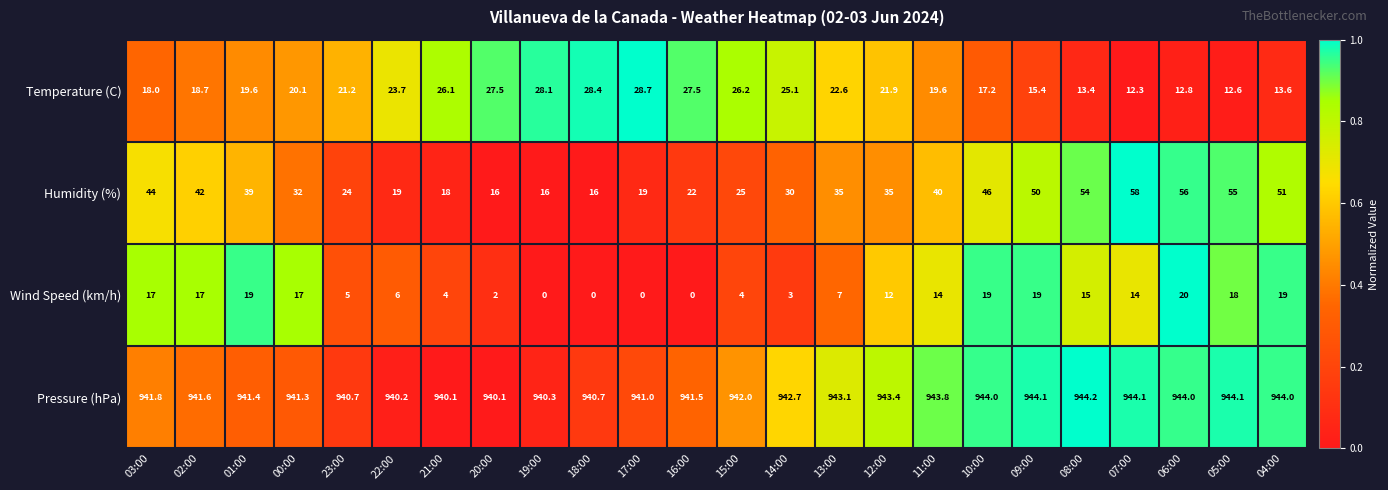

What is the average value of the Pressure (hPa) series?

942.3